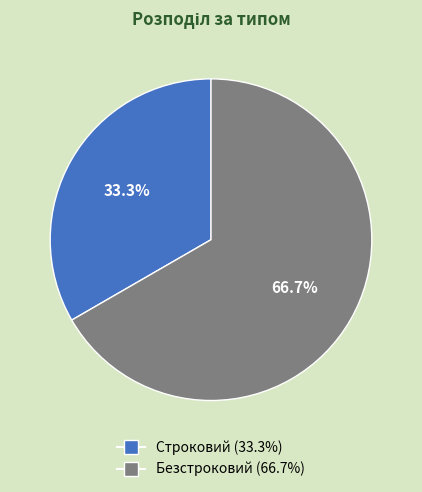

Is it true that Безстроковий is 54% of the pie?

False